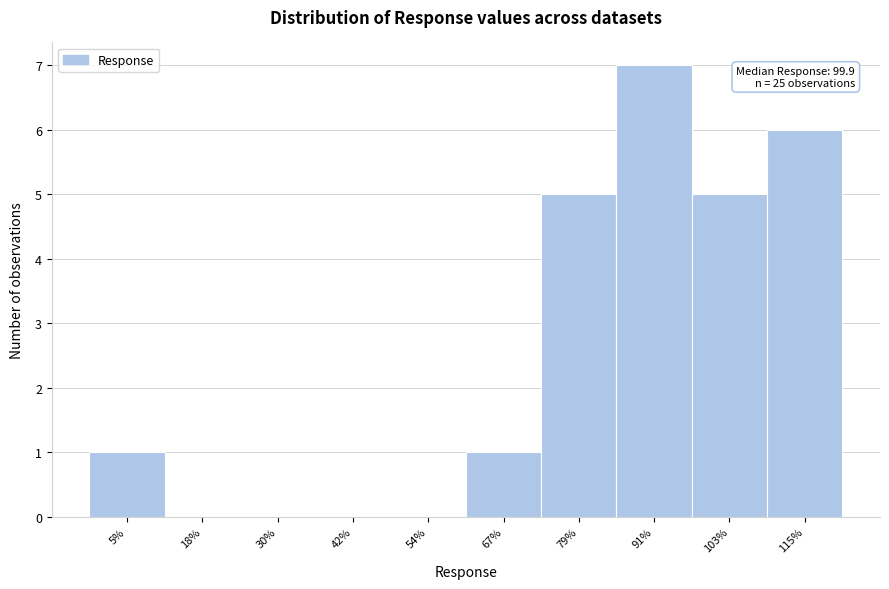

Reading left to right, list all the values displayed in this chart.

5%=1	18%=0	30%=0	42%=0	54%=0	67%=1	79%=5	91%=7	103%=5	115%=6